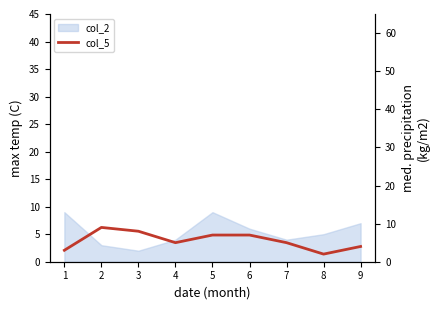

What is the minimum value shown in the chart?

2